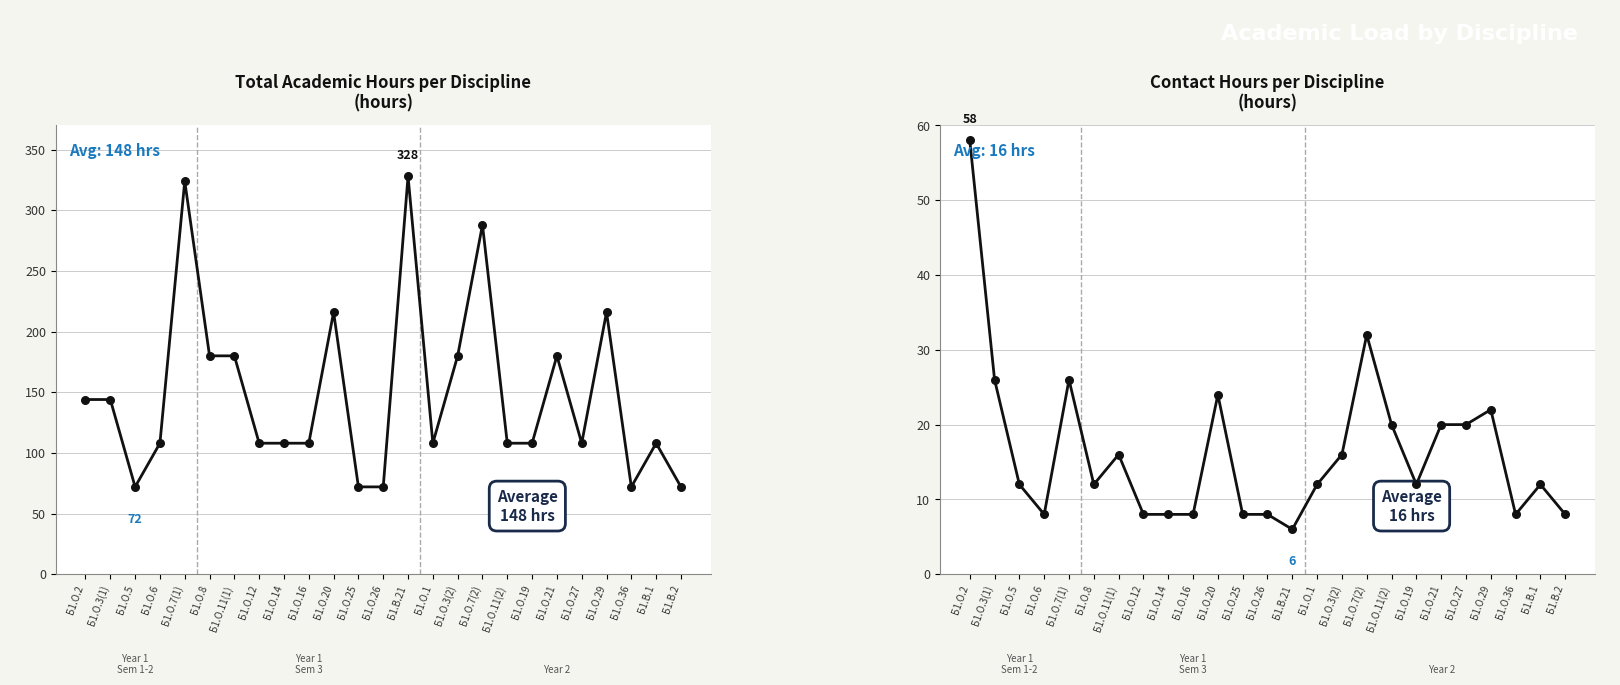

Which series has the largest Y range (max minus min)?

Total Hours